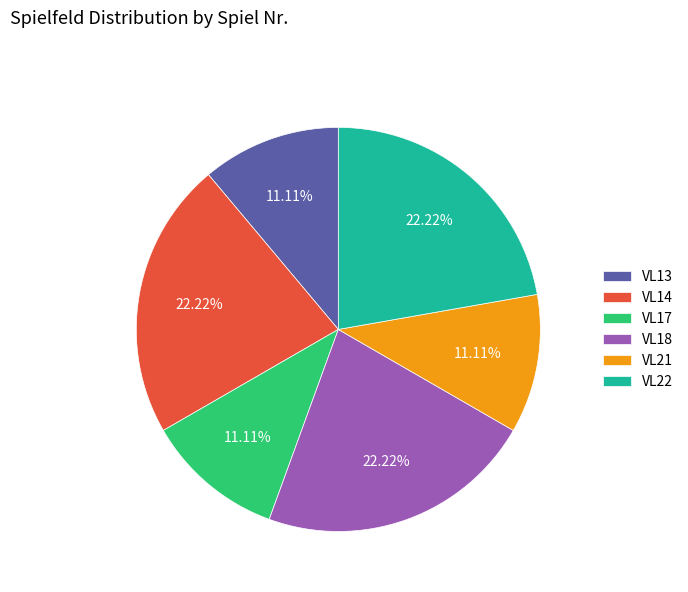

The VL22 slice represents 31% of the pie. True or false?

False